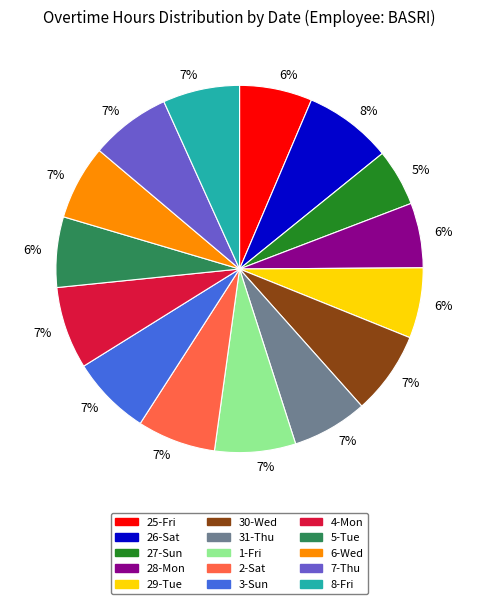

To the nearest percent, what is the average slice percentage?

7%